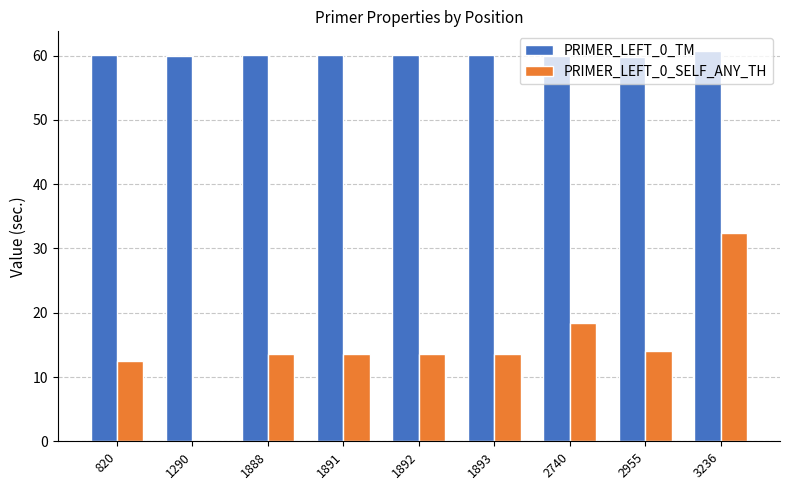

What are all the series names shown in the legend?

PRIMER_LEFT_0_TM, PRIMER_LEFT_0_SELF_ANY_TH